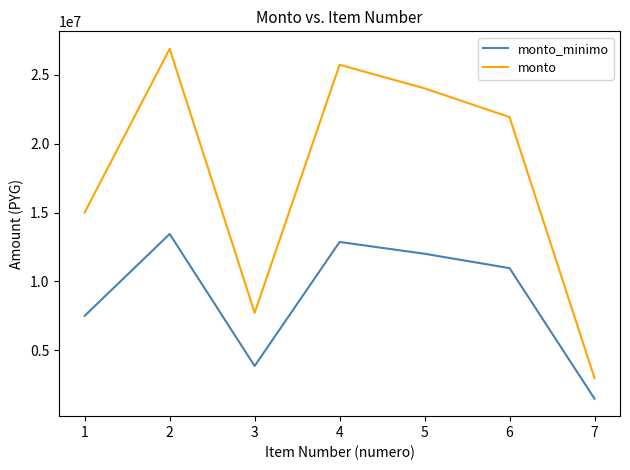

True or false: monto_minimo and monto intersect in this chart.

False